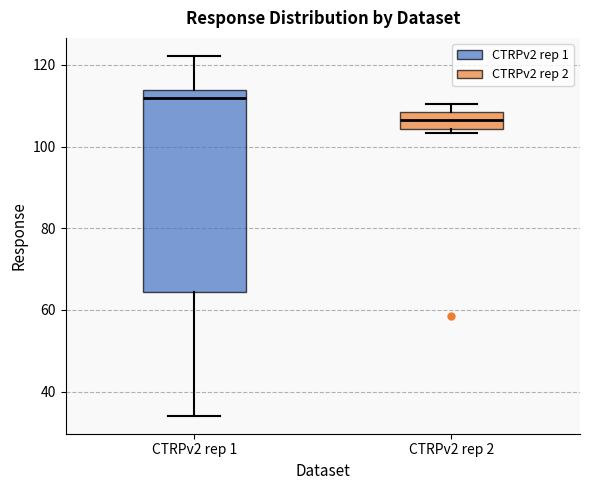

Reading left to right, transcribe this box plot: for each box, give where its median line is, the range the box spans, and where its two whiskers end, as read against the y-axis. The values are not printed on the chart, so give them approximately, as read against the axis.

CTRPv2 rep 1: median 112, box 64 to 114, whiskers 34 to 122
CTRPv2 rep 2: median 106, box 104 to 108, whiskers 104 (just below the box's lower edge) to 110